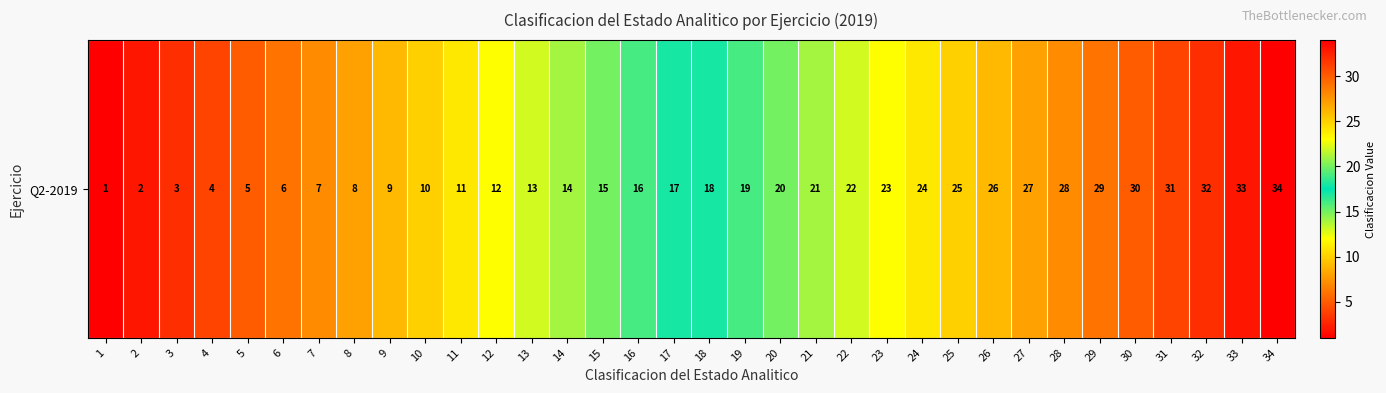

What is the change in value from 21 to 29?

+8